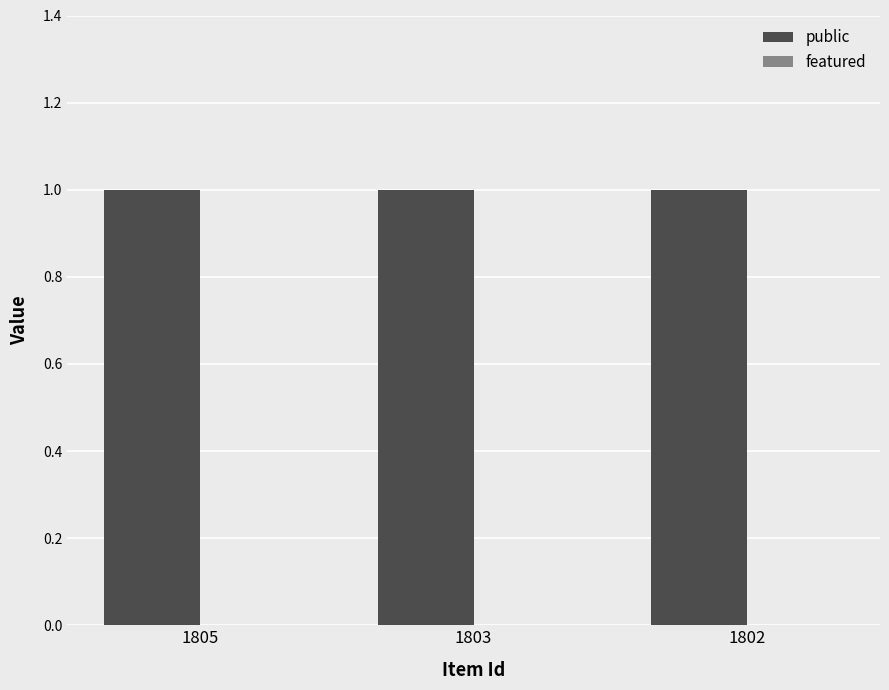

What is the average value of the public series?

1